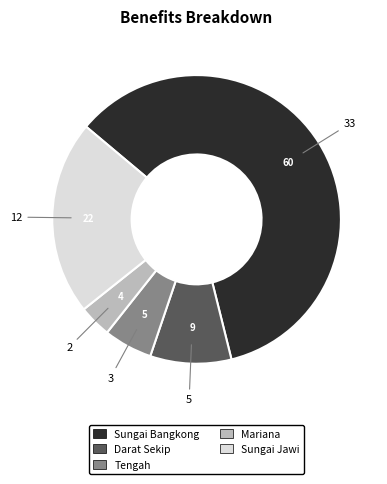

Is it true that Mariana is 4% of the pie?

True